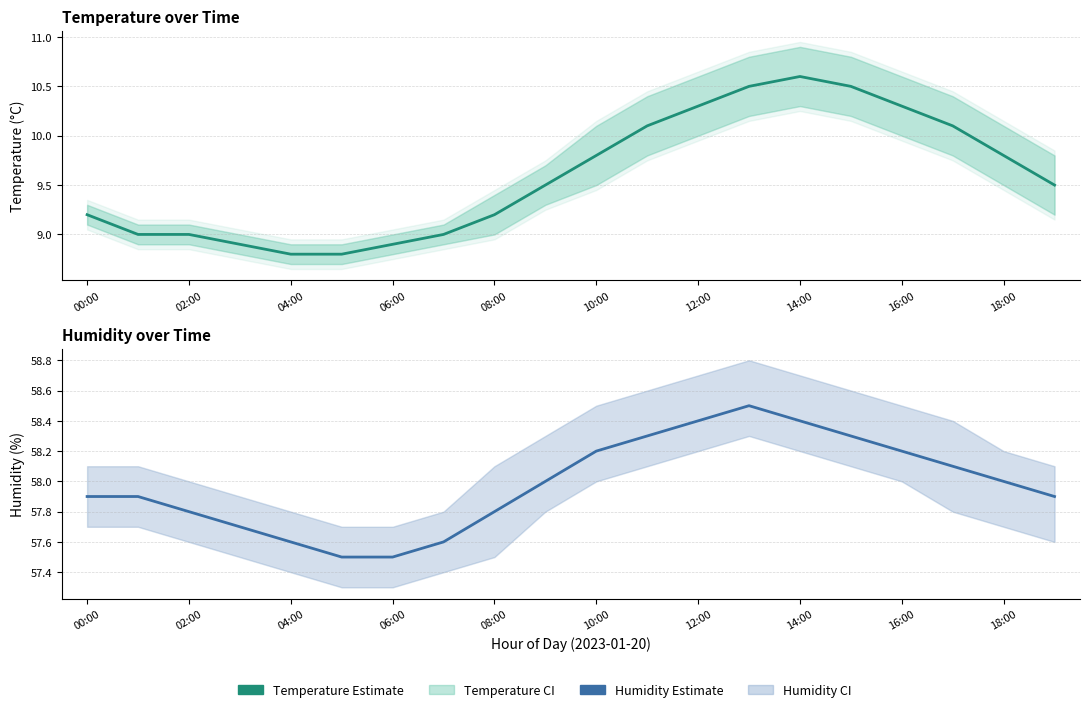

The value at 02:00 is 18.2. True or false?

False